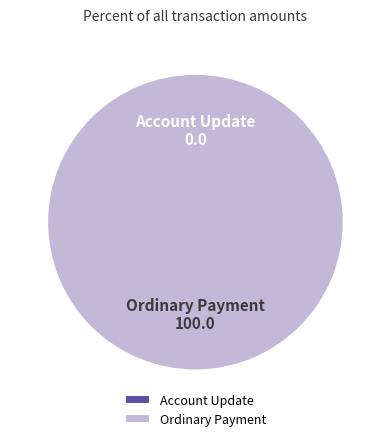

To the nearest percent, what is the difference between the Account Update and Ordinary Payment slice percentages?

100%